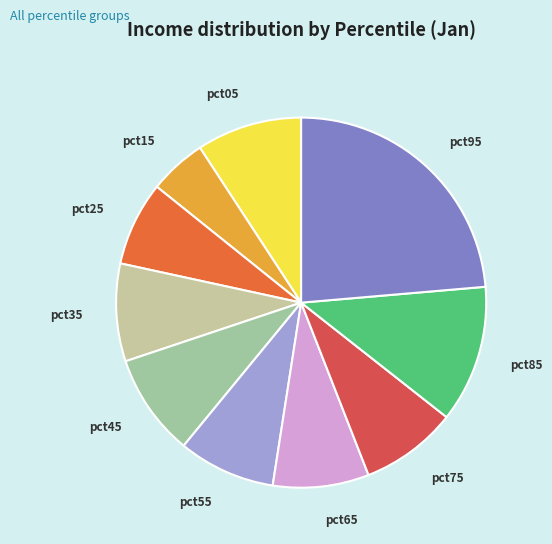

Between pct75 and pct85, which is larger?

pct85